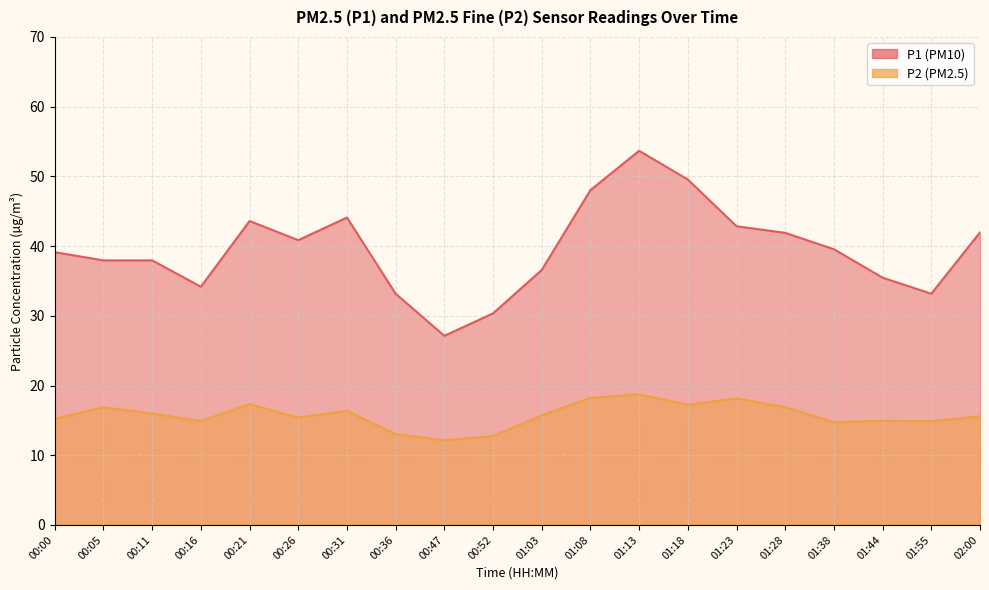

True or false: P1 has a value of 62.0 at 01:44.

False